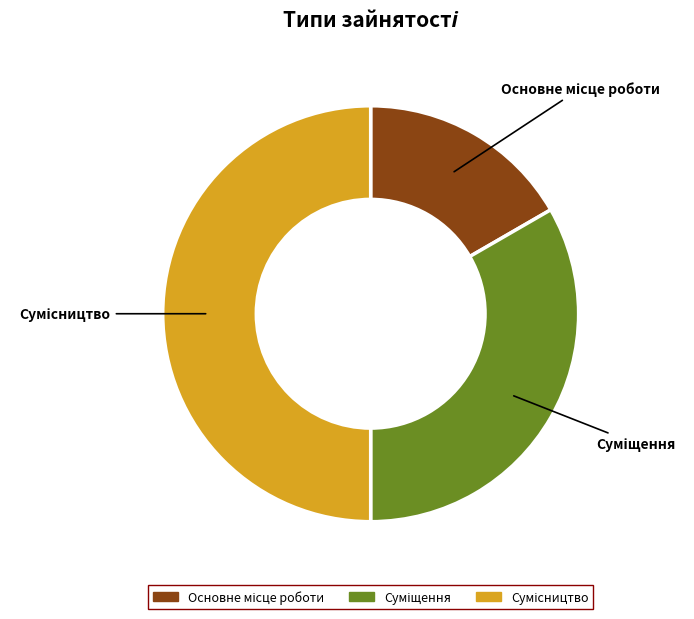

Is it true that Основне місце роботи is 7% of the pie?

False